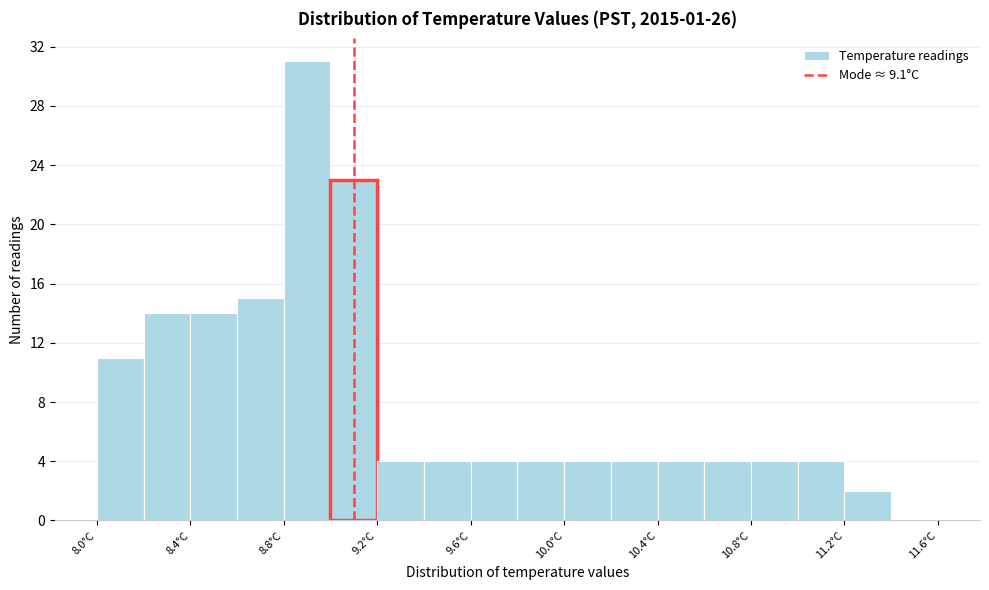

Reading left to right, transcribe this chart: for each bar, give the range it covers on the x-axis and its height. The values are not printed on the chart, so give them approximately, as read against the axis.

8.0 to 8.2: 11
8.2 to 8.4: 14
8.4 to 8.6: 14
8.6 to 8.8: 15
8.8 to 9.0: 31
9.0 to 9.2: 23
9.2 to 9.4: 4
9.4 to 9.6: 4
9.6 to 9.8: 4
9.8 to 10.0: 4
10.0 to 10.2: 4
10.2 to 10.4: 4
10.4 to 10.6: 4
10.6 to 10.8: 4
10.8 to 11.0: 4
11.0 to 11.2: 4
11.2 to 11.4: 2
11.4 to 11.6: 0